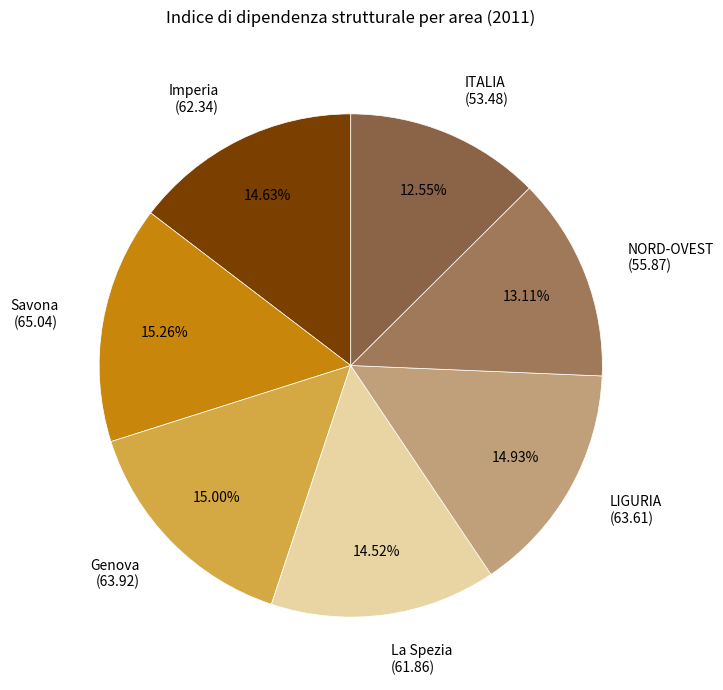

Is the sum of Savona (65.04) and Genova (63.92) greater than half?

No